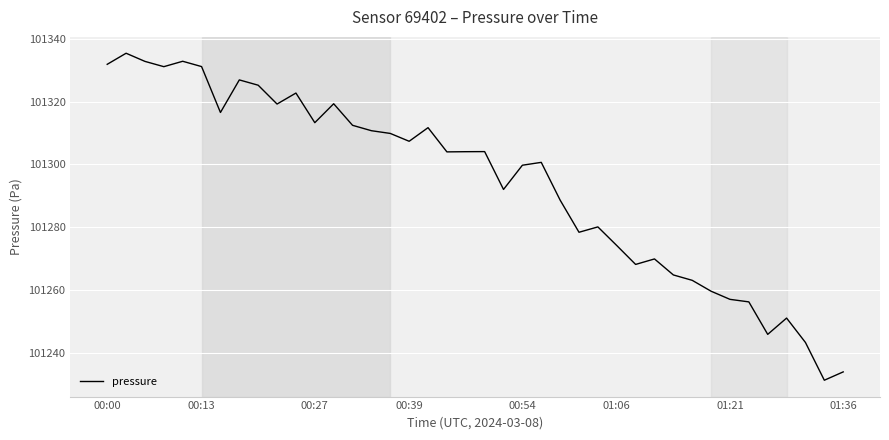

What is the maximum value shown in the chart?

101335.4